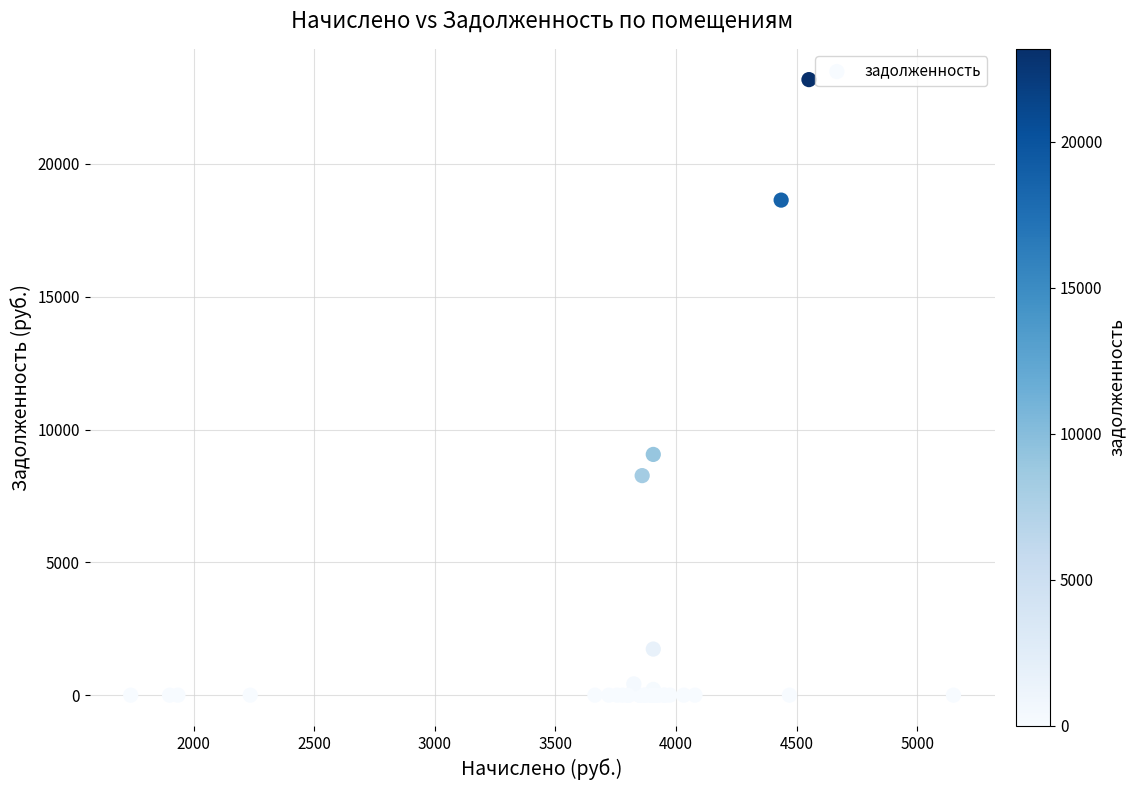

What Y value in the scatter plot is closest to 11588?

9064.1